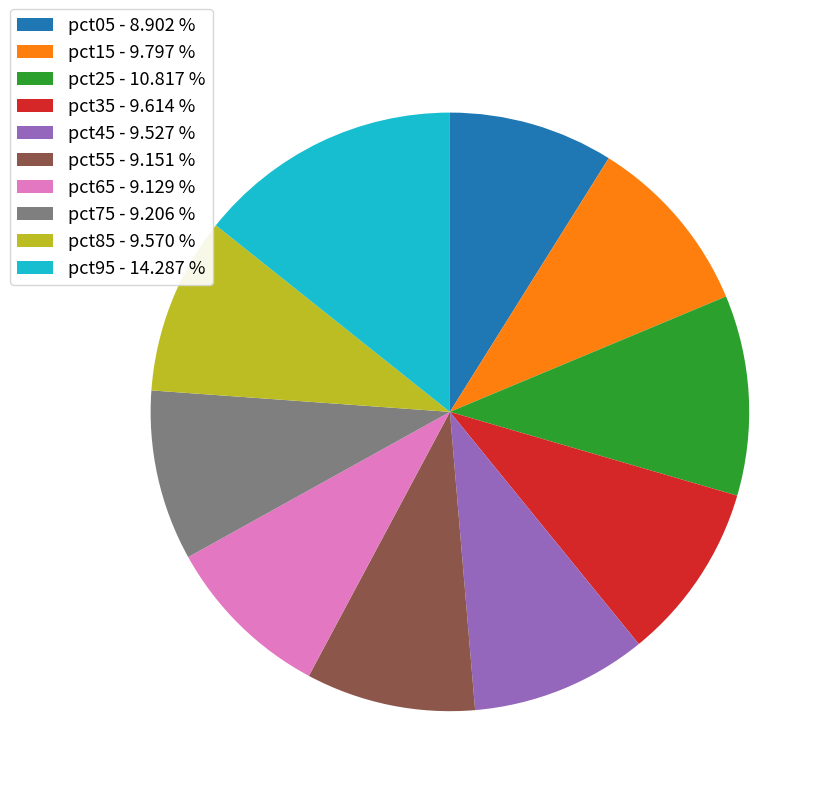

Does pct75 - 9.206 % account for over 50% of the chart?

No